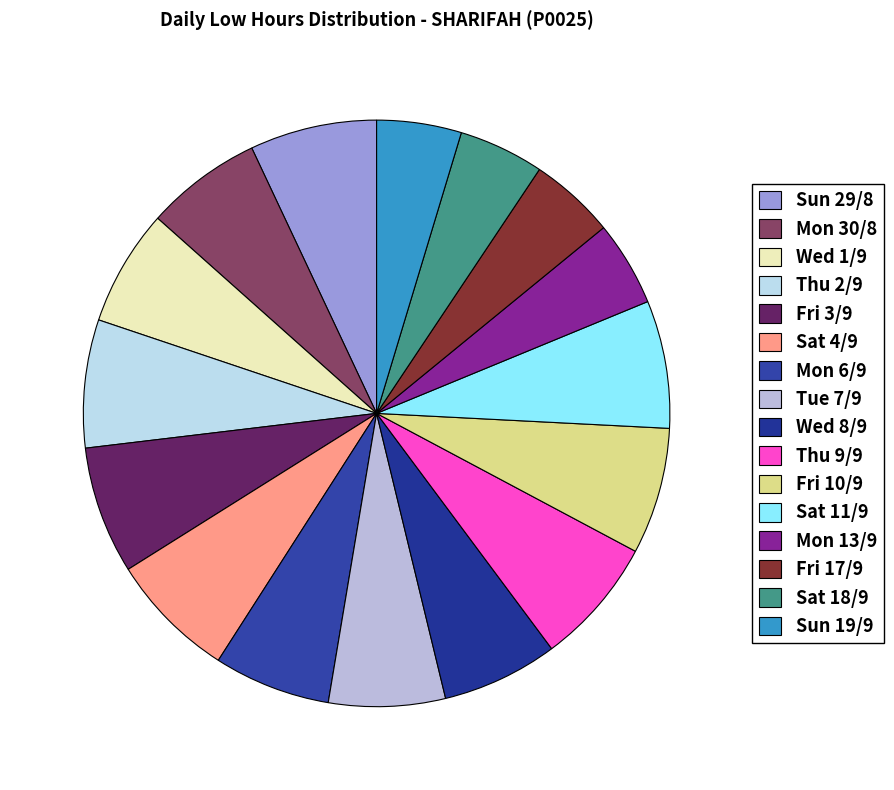

Rank the categories by value from highest to lowest.

Thu 2/9, Sat 11/9, Fri 3/9, Thu 9/9, Sat 4/9, Sun 29/8, Fri 10/9, Mon 6/9, Wed 1/9, Tue 7/9, Mon 30/8, Wed 8/9, Fri 17/9, Sat 18/9, Mon 13/9, Sun 19/9